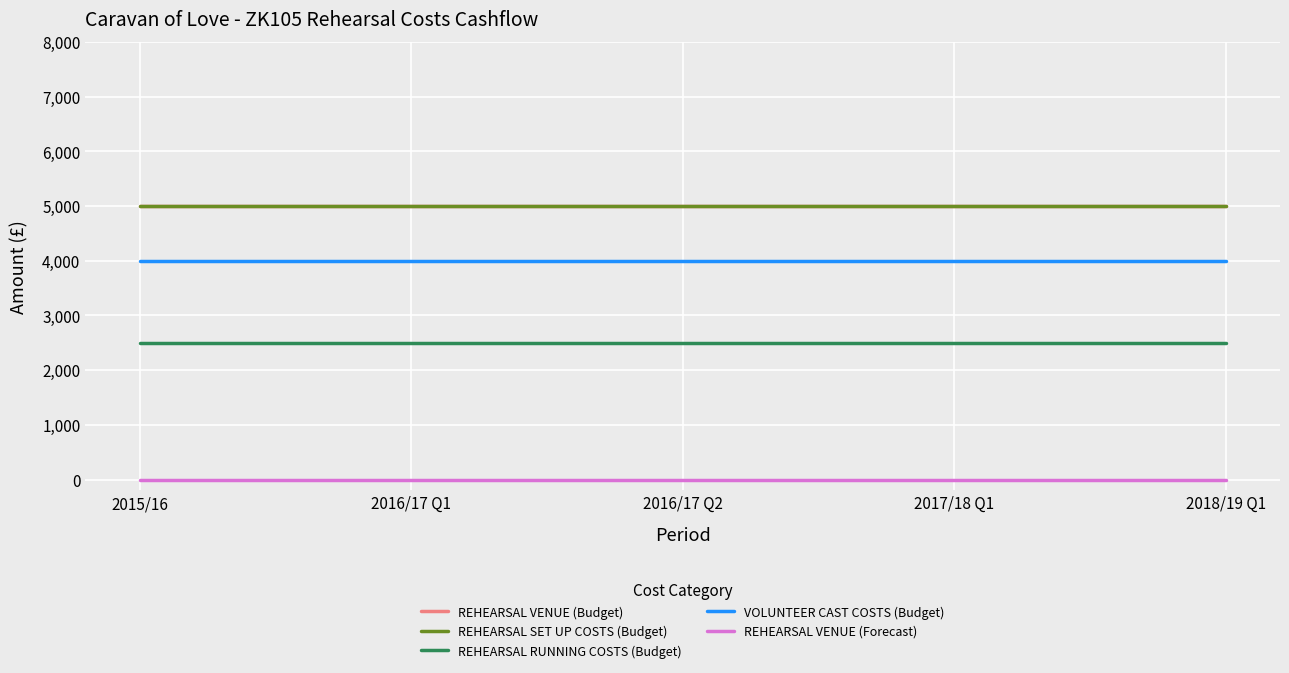

Rank the series at 2016/17 Q1 from highest to lowest value.

REHEARSAL VENUE (Budget), REHEARSAL SET UP COSTS (Budget), VOLUNTEER CAST COSTS (Budget), REHEARSAL RUNNING COSTS (Budget), REHEARSAL VENUE (Forecast)